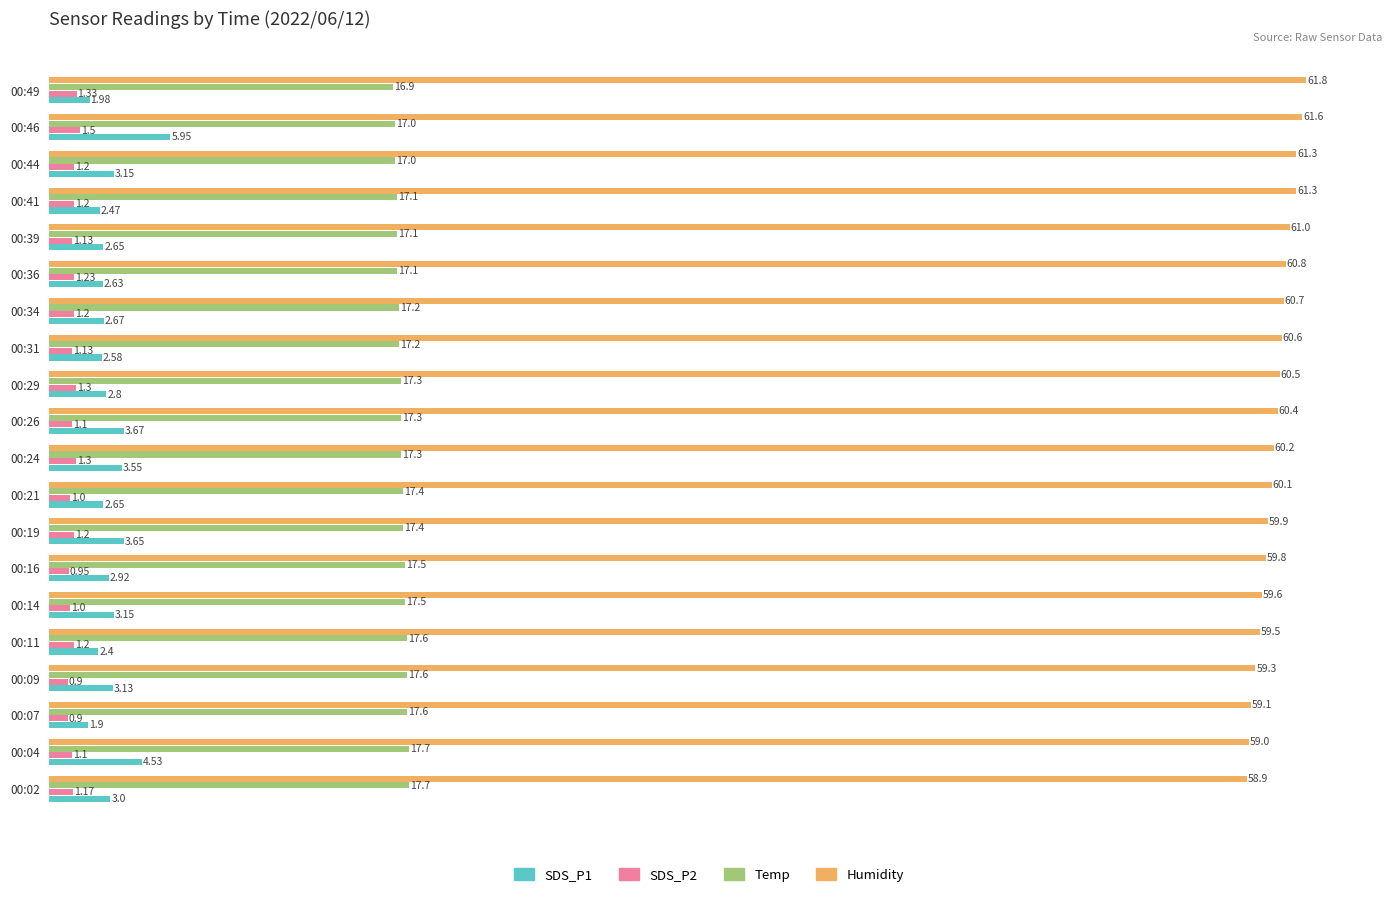

What is the sum of all Temp values?

346.5